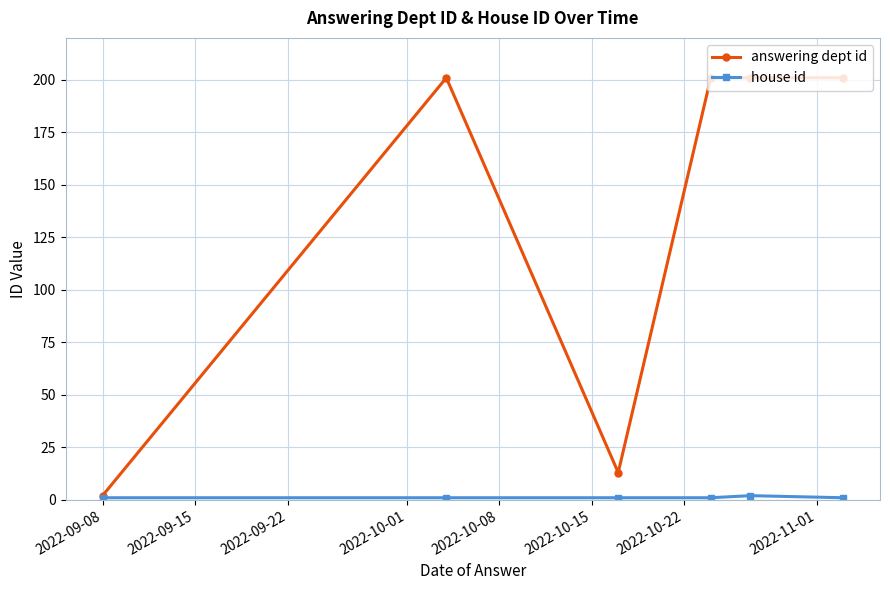

True or false: answering dept id has more than 0 points higher than both neighbors.

True